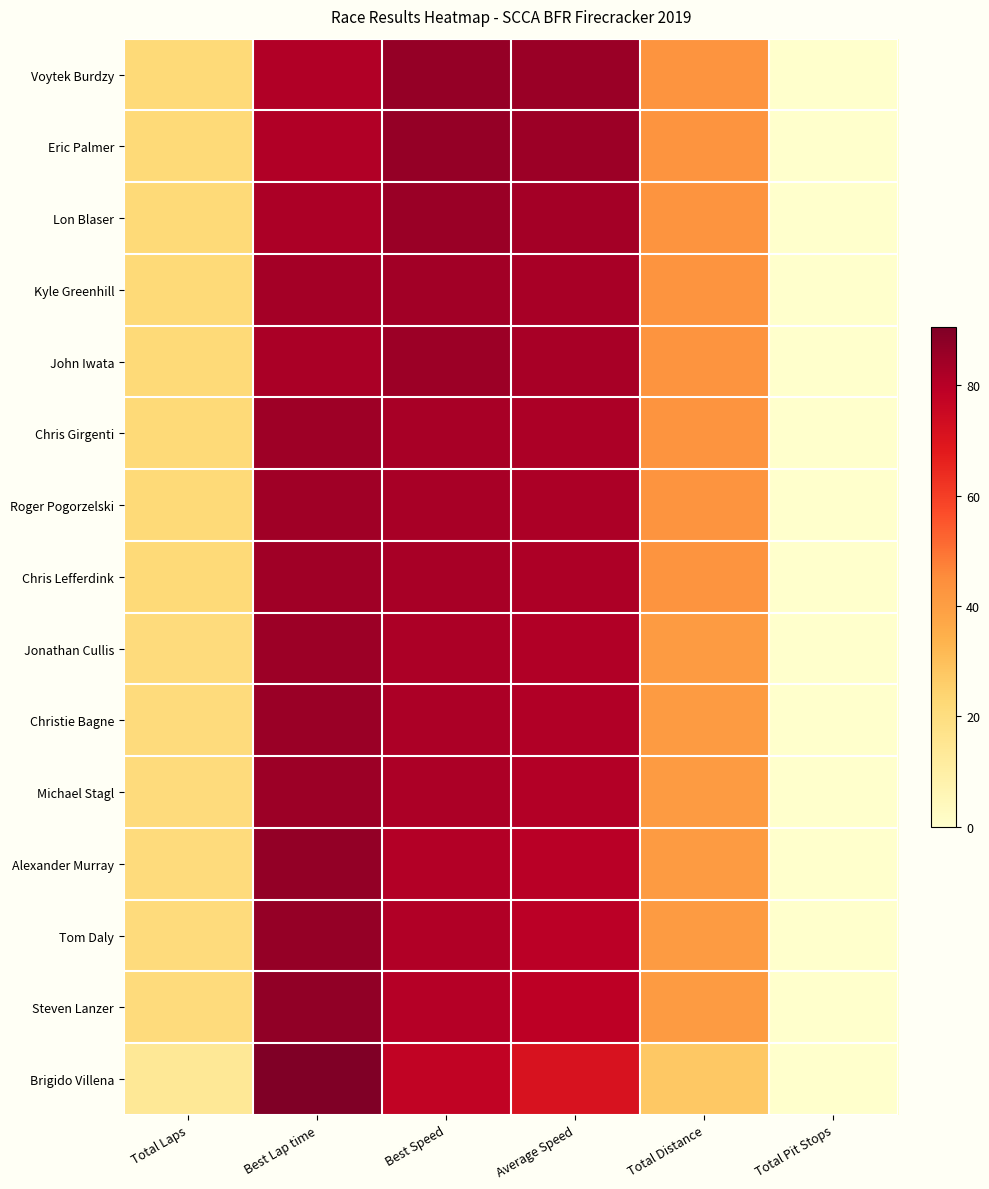

Count the number of data series in this chart.

15